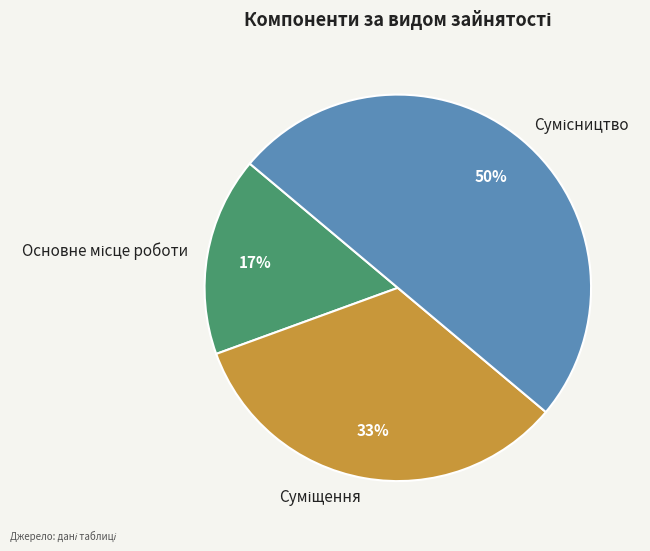

To the nearest percent, what is the difference between the largest and smallest slice percentages?

33%